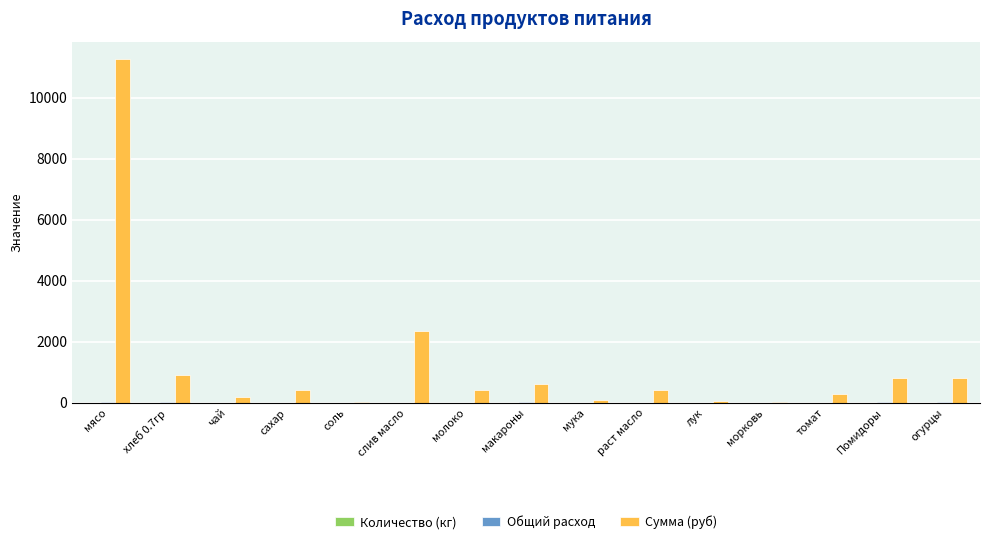

What is the maximum value shown in the chart?

11277.0